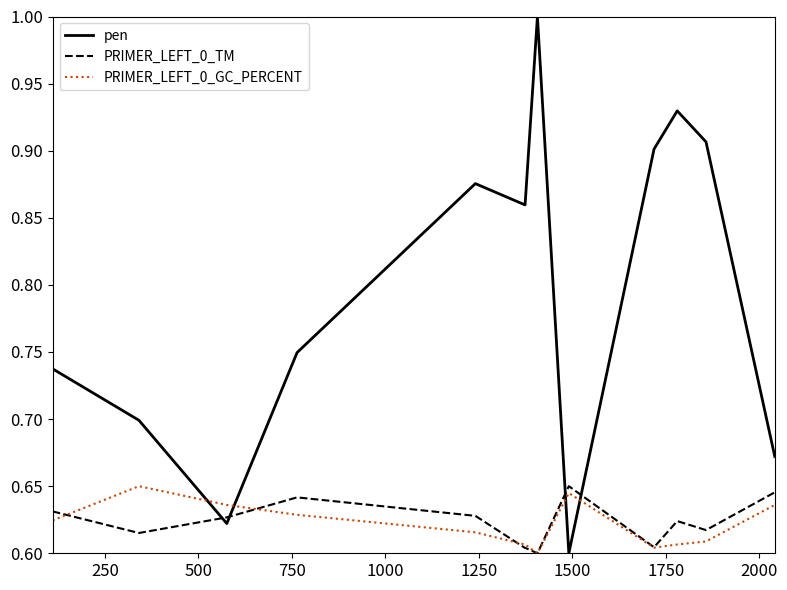

What is the greatest value displayed?

1.0